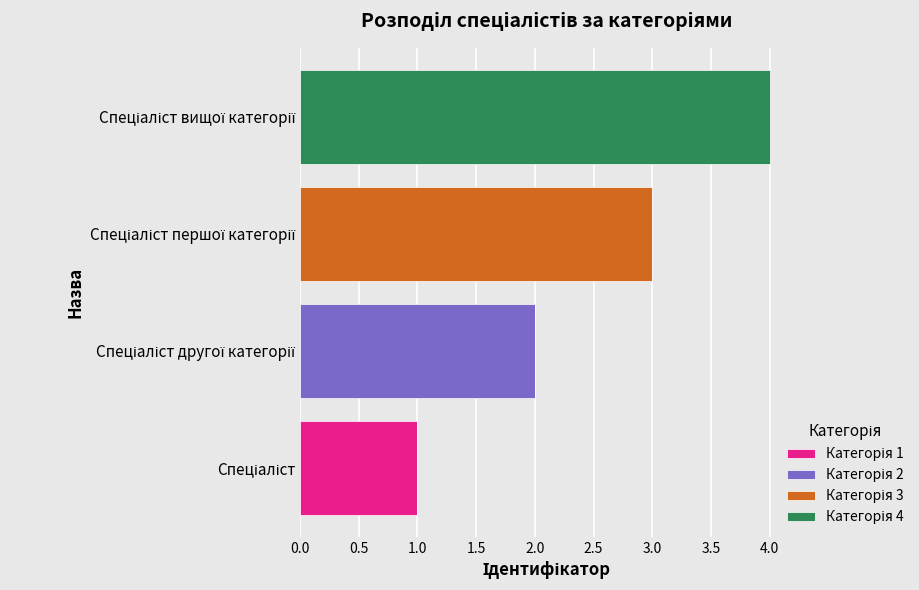

Count the Категорія 4 values in the range 0 to 4.

4